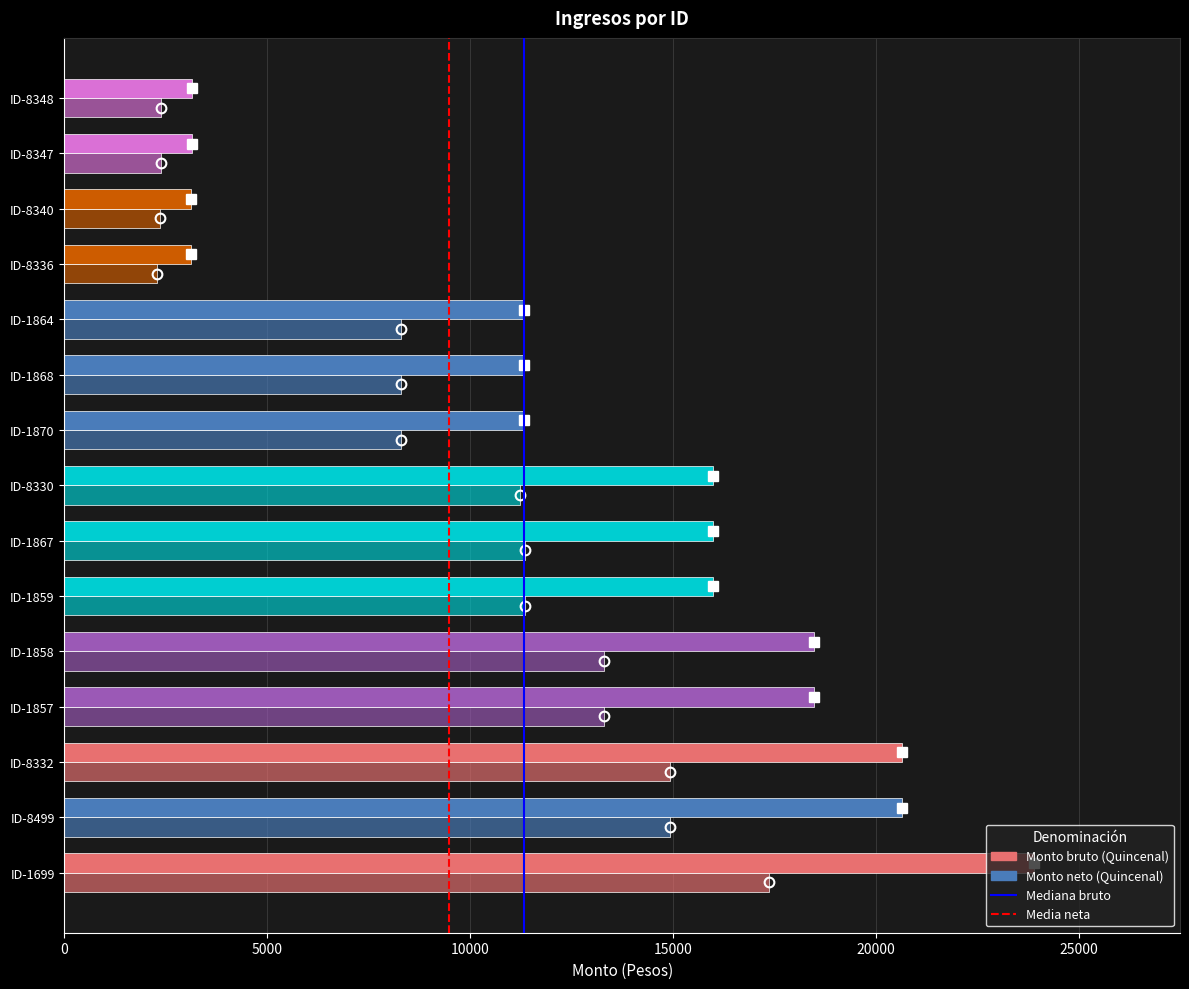

What is the value of the Monto bruto bar at the 1st from the left?

23909.2